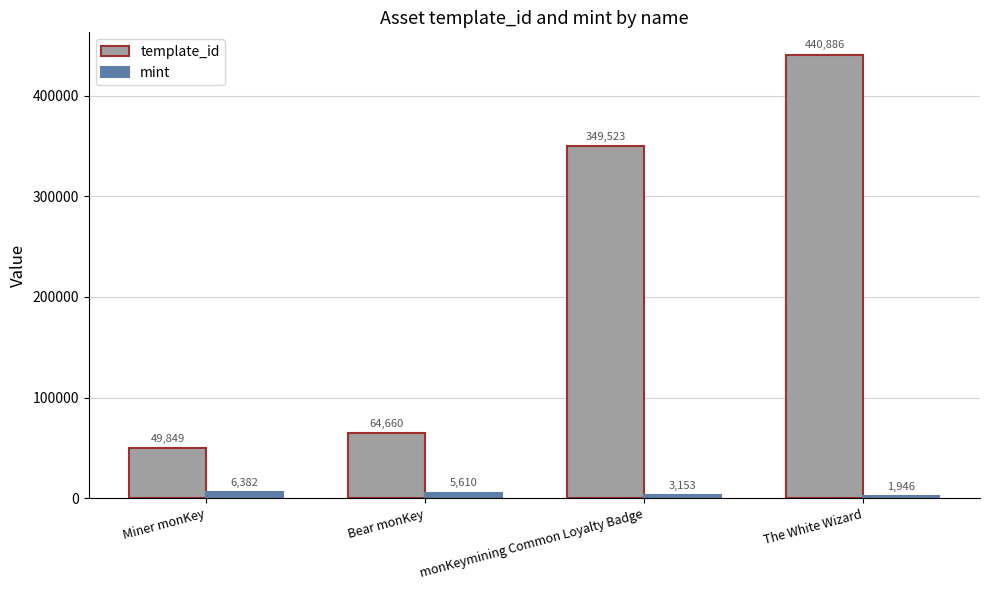

How many series are shown in this chart?

2